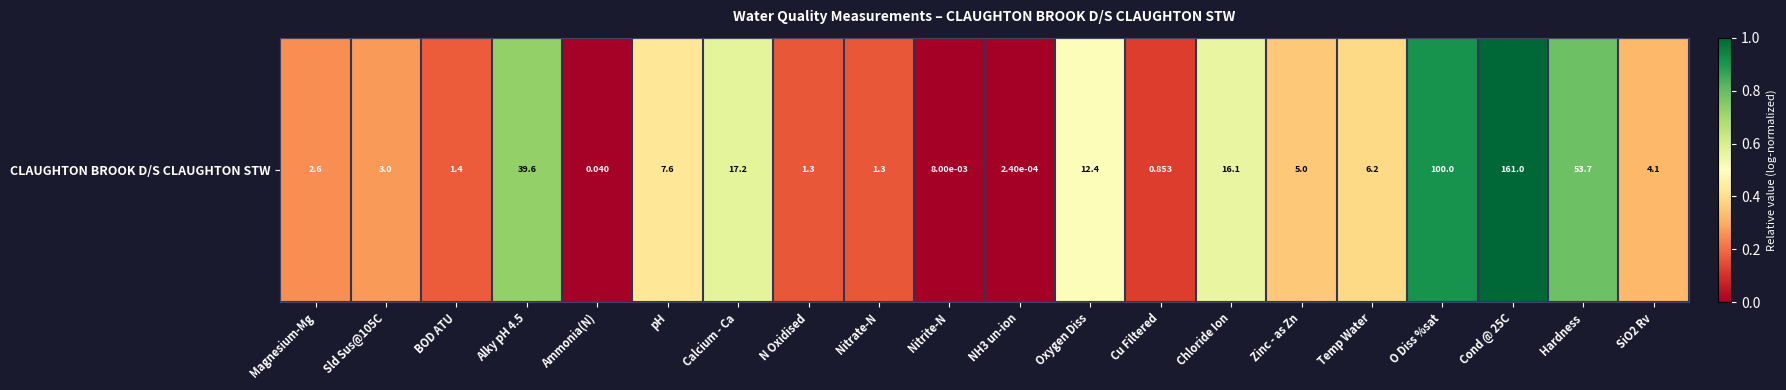

Reading left to right, extract all data points from this chart.

0.3	0.3	0.2	0.7	0.0	0.4	0.6	0.2	0.2	0.0	0.0	0.5	0.1	0.6	0.4	0.4	0.9	1.0	0.8	0.3